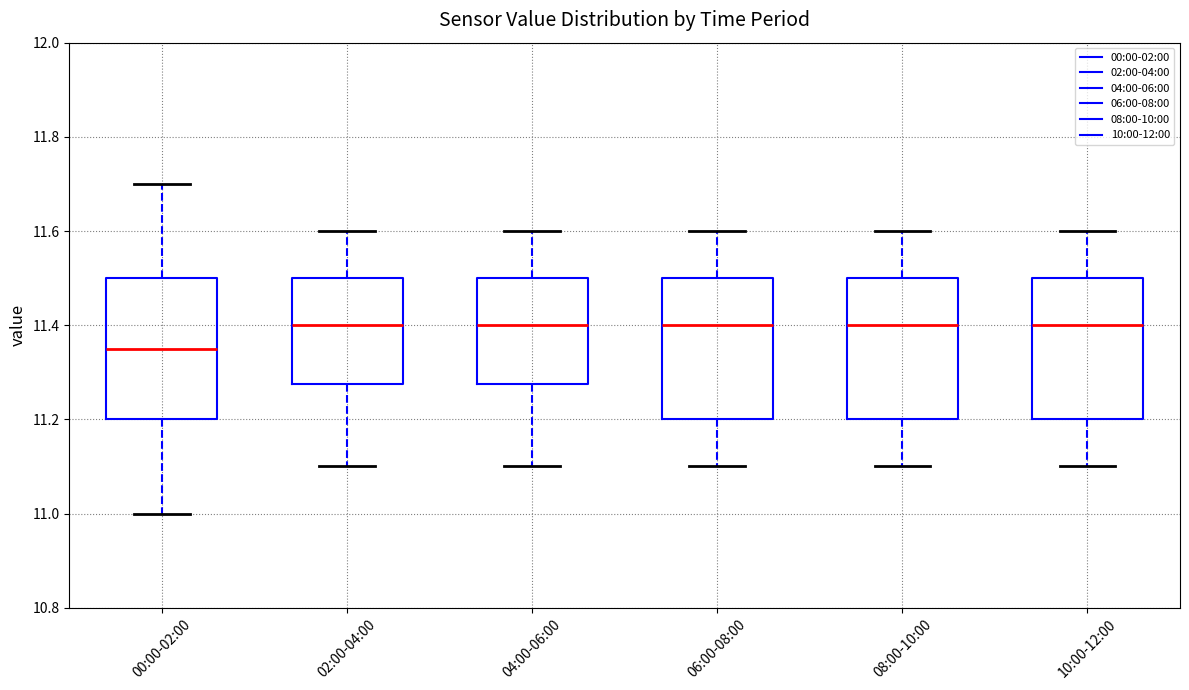

Reading left to right, read every box against the y-axis: the position of its median line, the range the box covers, and the ends of its whiskers. The values are not printed on the chart, so give them approximately, as read against the axis.

00:00-02:00: median 11.36, box 11.20 to 11.50, whiskers 11.00 to 11.70
02:00-04:00: median 11.40, box 11.28 to 11.50, whiskers 11.10 to 11.60
04:00-06:00: median 11.40, box 11.28 to 11.50, whiskers 11.10 to 11.60
06:00-08:00: median 11.40, box 11.20 to 11.50, whiskers 11.10 to 11.60
08:00-10:00: median 11.40, box 11.20 to 11.50, whiskers 11.10 to 11.60
10:00-12:00: median 11.40, box 11.20 to 11.50, whiskers 11.10 to 11.60